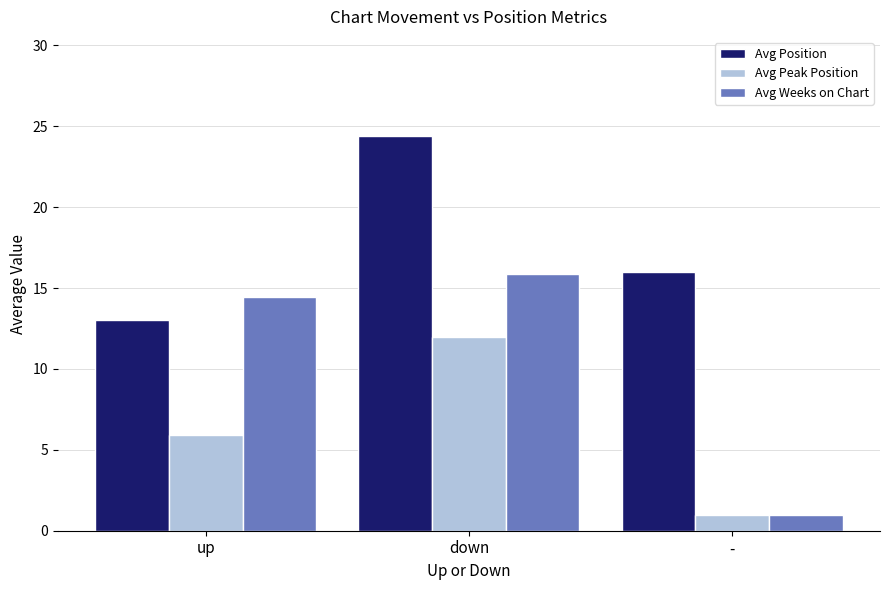

True or false: Avg Position has a value of 13.0 at up.

True